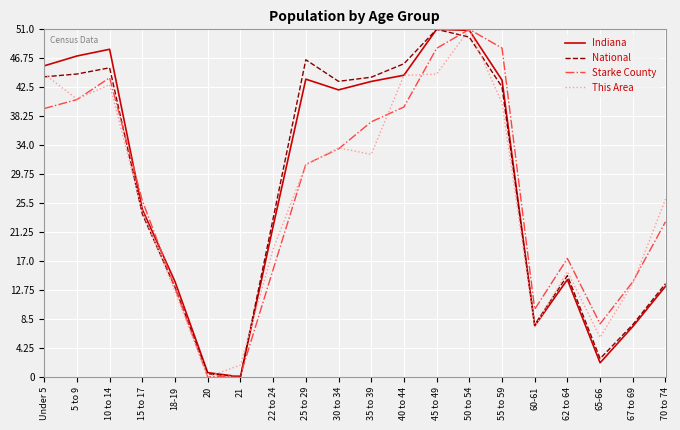

What is the difference between the maximum and second lowest values in the National series?

50.5